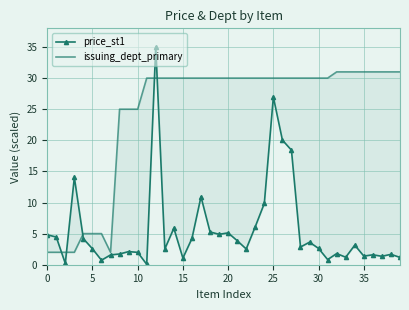

What is the label of the 19th point from the left?

18